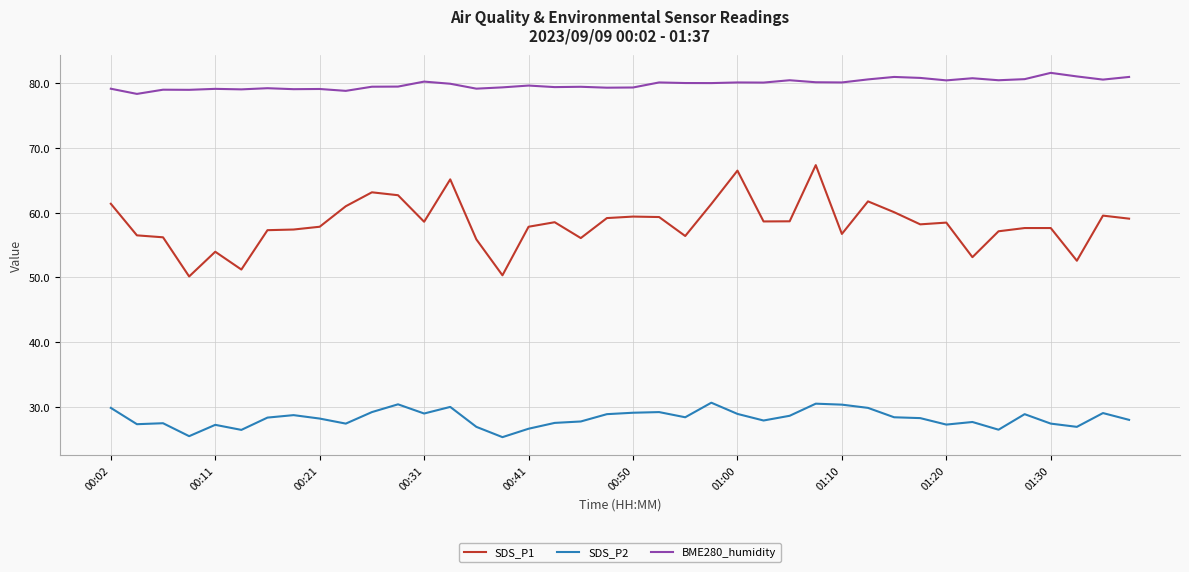

Does the chart have visible grid lines?

Yes